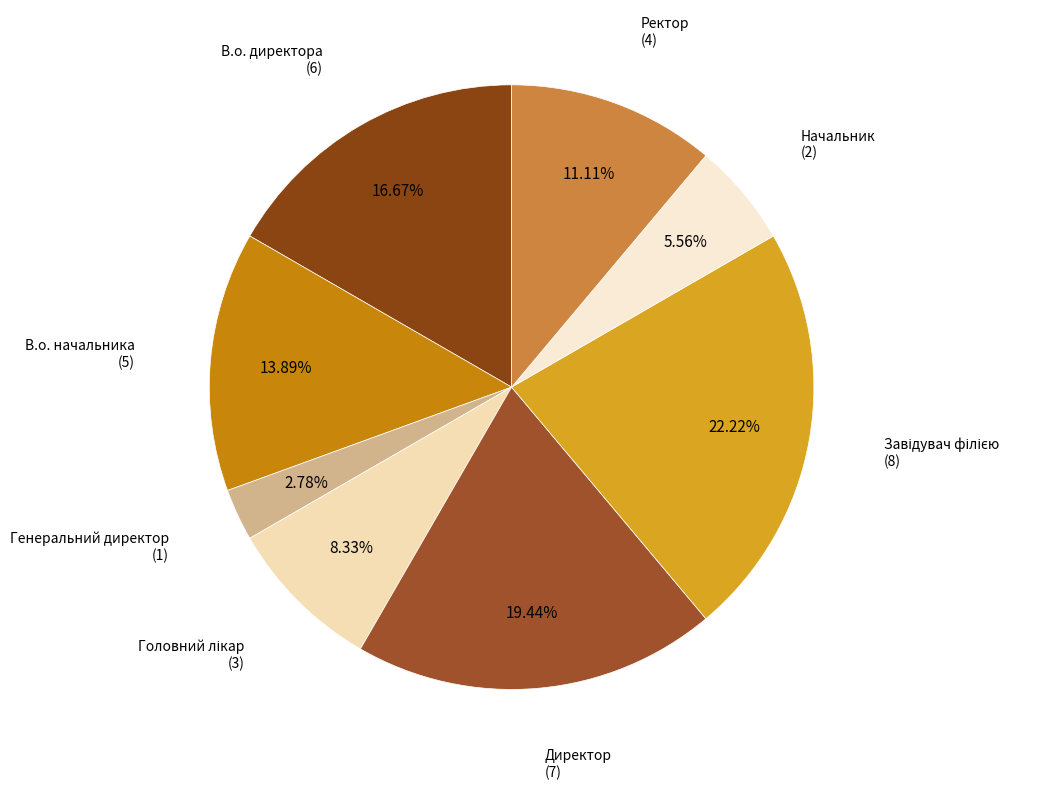

How many segments does this pie chart have?

8